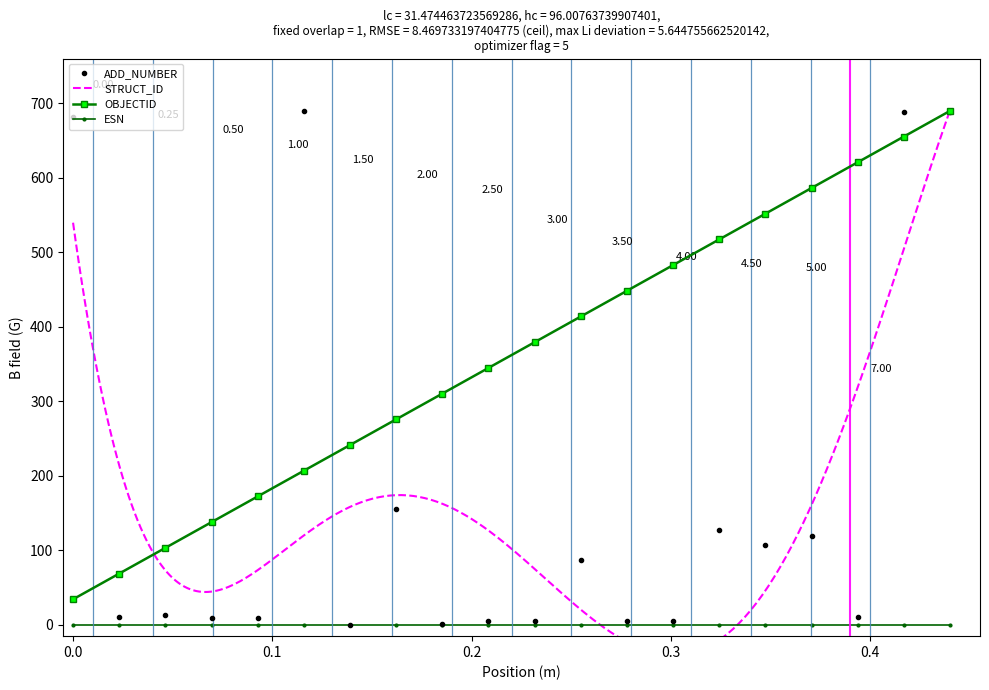

True or false: ESN and OBJECTID intersect in this chart.

False